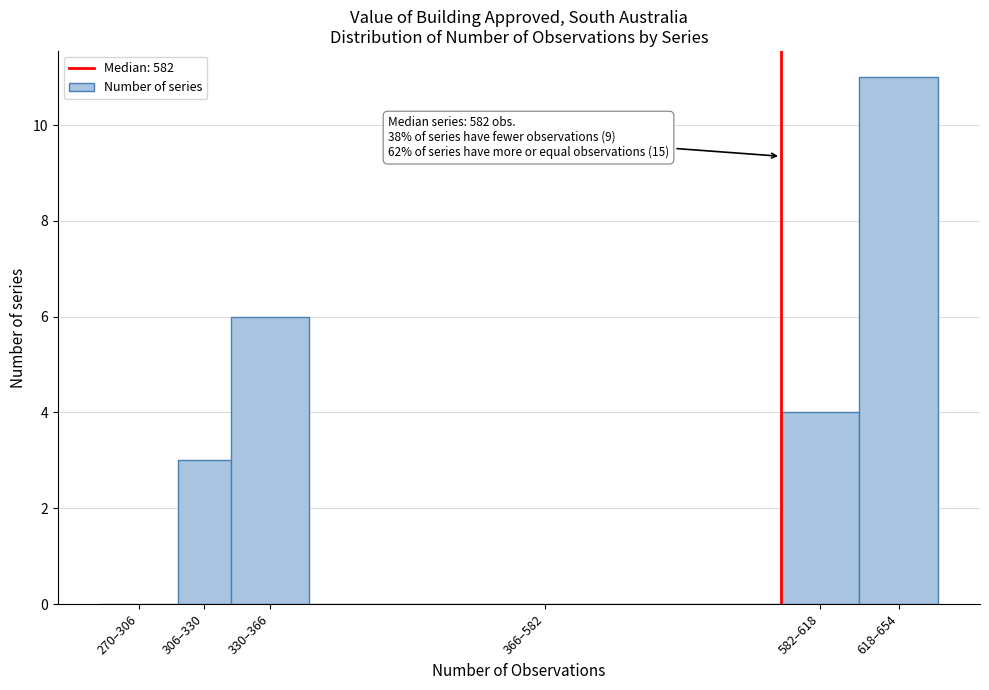

Reading left to right, transcribe all the data shown in this chart.

270–306=0	306–330=3	330–366=6	366–582=0	582–618=4	618–654=11